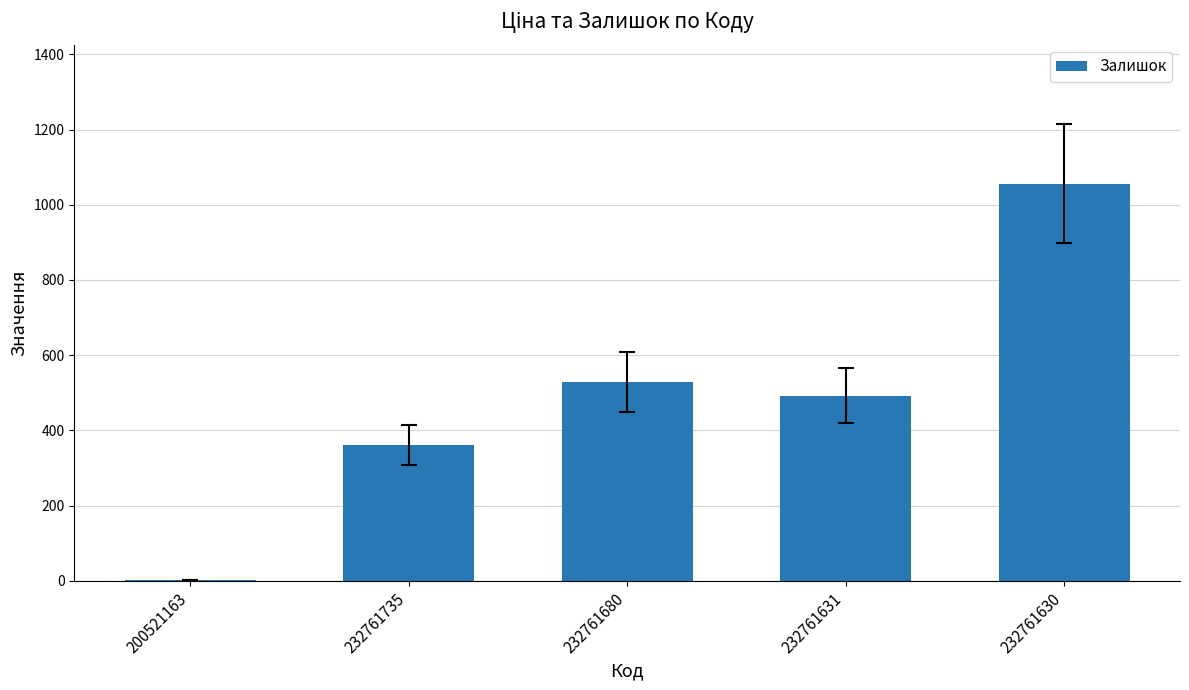

At which category does the chart reach its peak across all series?

232761630